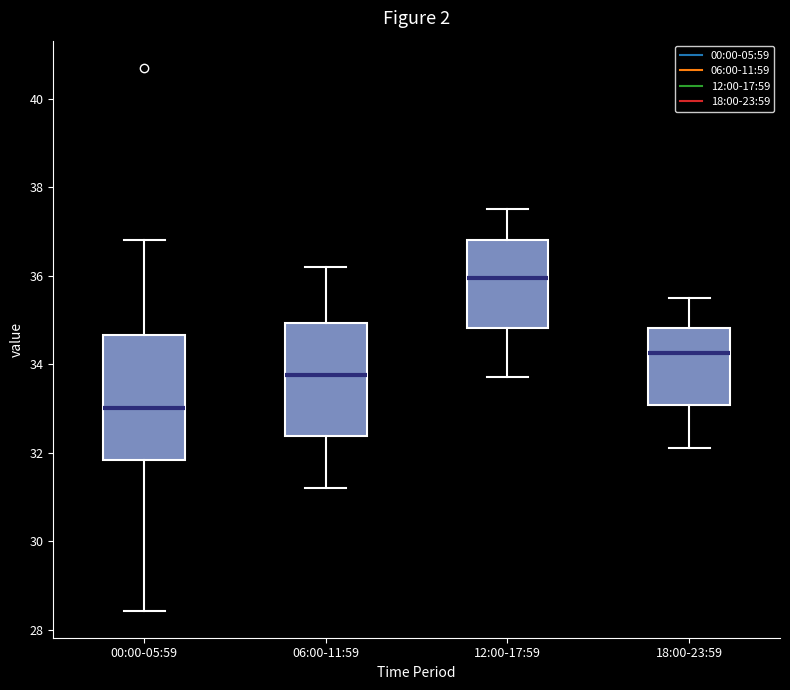

Which box has the highest median line?

12:00-17:59